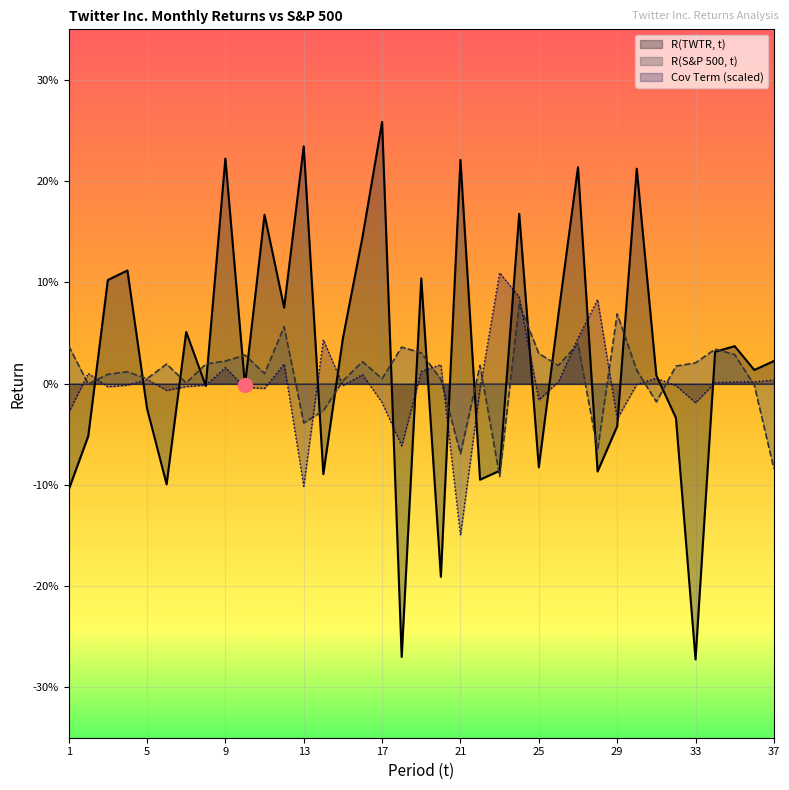

After their last crossing, which series has the higher values: R(TWTR, t) or Cov Term?

R(TWTR, t)